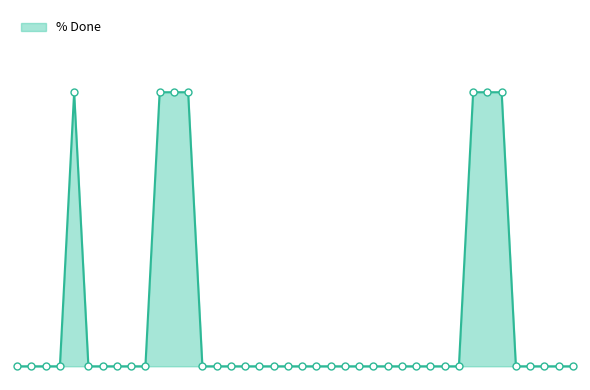

What is the label of the 4th point from the right?

20